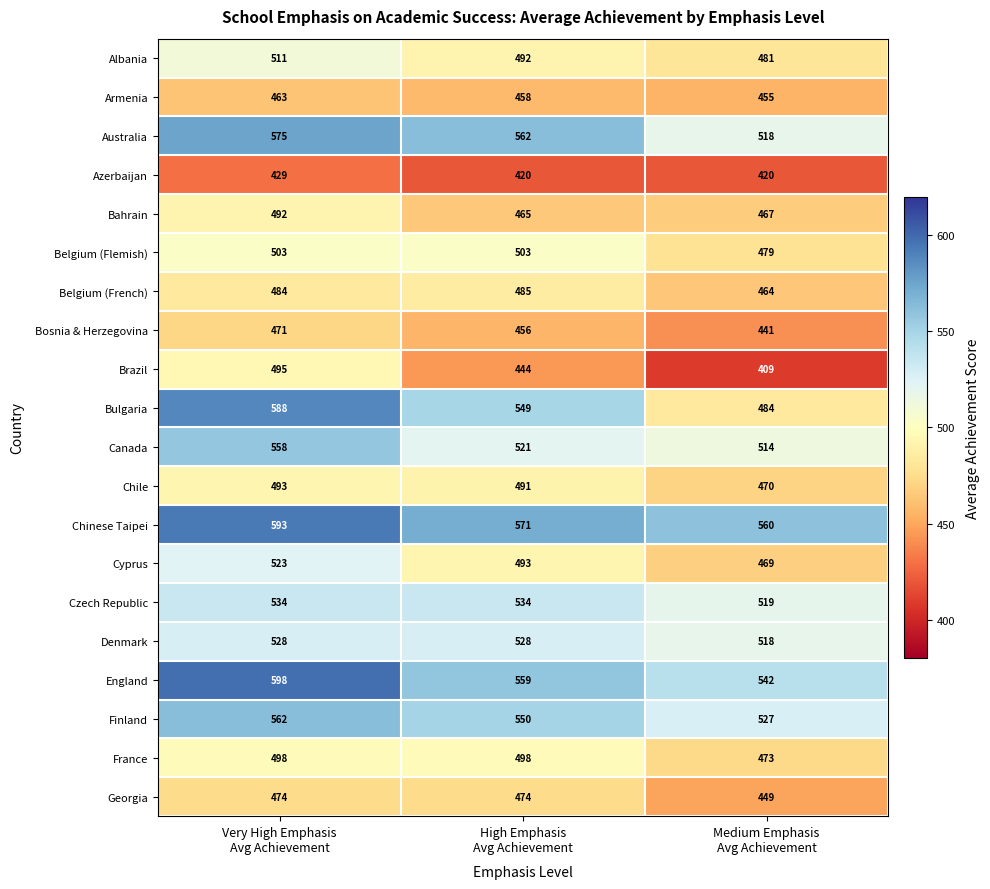

Which label corresponds to the smallest value in the chart?

Medium Emphasis
Avg Achievement